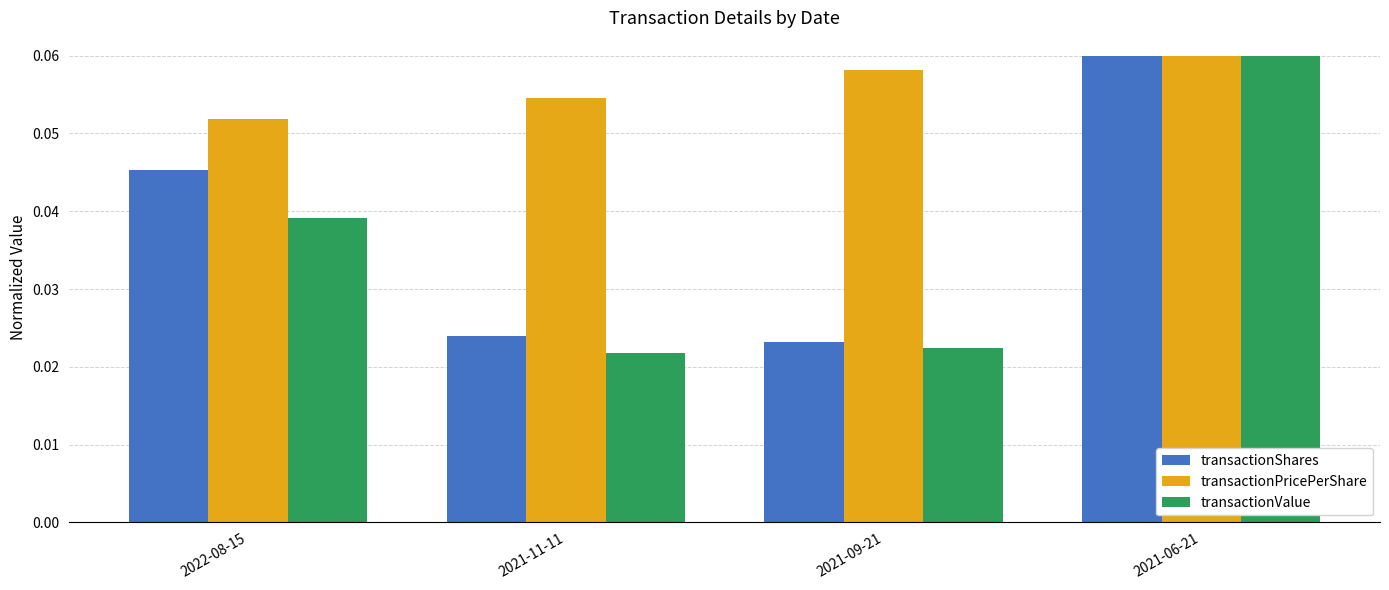

Count the transactionShares values in the range 0 to 1.

4